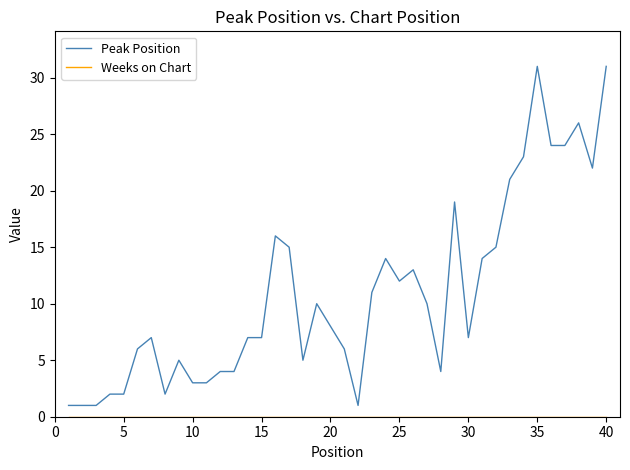

What is the highest value of the Peak Position series?

31